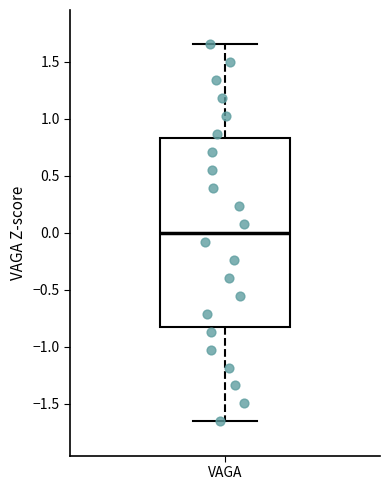

Where does the lower whisker of the box for VAGA end on the y-axis? The values are not printed on the chart, so give them approximately, as read against the axis.

-1.65